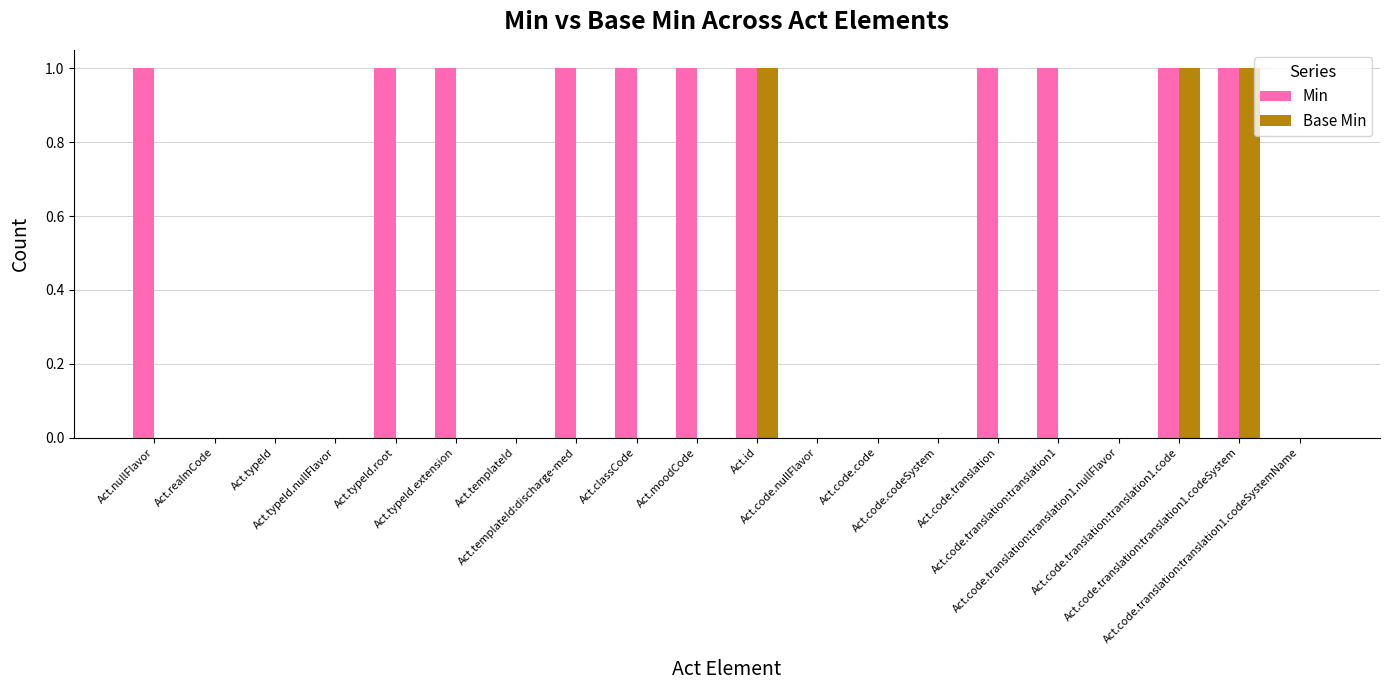

Reading left to right, extract all data points from this chart.

Min: Act.nullFlavor=1	Act.realmCode=0	Act.typeId=0	Act.typeId.nullFlavor=0	Act.typeId.root=1	Act.typeId.extension=1	Act.templateId=0	Act.templateId:discharge-med=1	Act.classCode=1	Act.moodCode=1	Act.id=1	Act.code.nullFlavor=0	Act.code.code=0	Act.code.codeSystem=0	Act.code.translation=1	Act.code.translation:translation1=1	Act.code.translation:translation1.nullFlavor=0	Act.code.translation:translation1.code=1	Act.code.translation:translation1.codeSystem=1	Act.code.translation:translation1.codeSystemName=0
Base Min: Act.nullFlavor=0	Act.realmCode=0	Act.typeId=0	Act.typeId.nullFlavor=0	Act.typeId.root=0	Act.typeId.extension=0	Act.templateId=0	Act.templateId:discharge-med=0	Act.classCode=0	Act.moodCode=0	Act.id=1	Act.code.nullFlavor=0	Act.code.code=0	Act.code.codeSystem=0	Act.code.translation=0	Act.code.translation:translation1=0	Act.code.translation:translation1.nullFlavor=0	Act.code.translation:translation1.code=1	Act.code.translation:translation1.codeSystem=1	Act.code.translation:translation1.codeSystemName=0